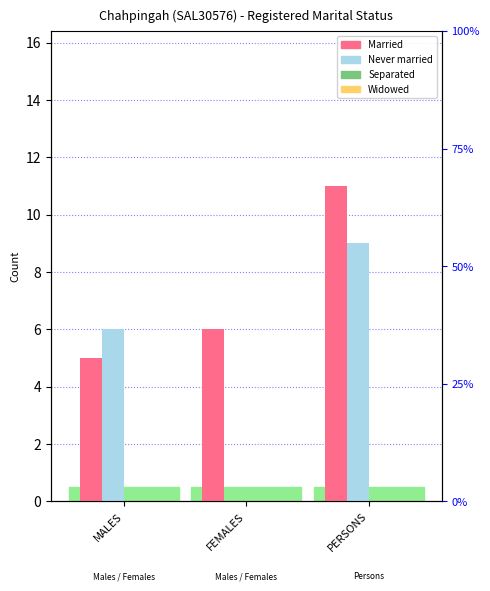

What is the spread (max minus min) of values at PERSONS?

11